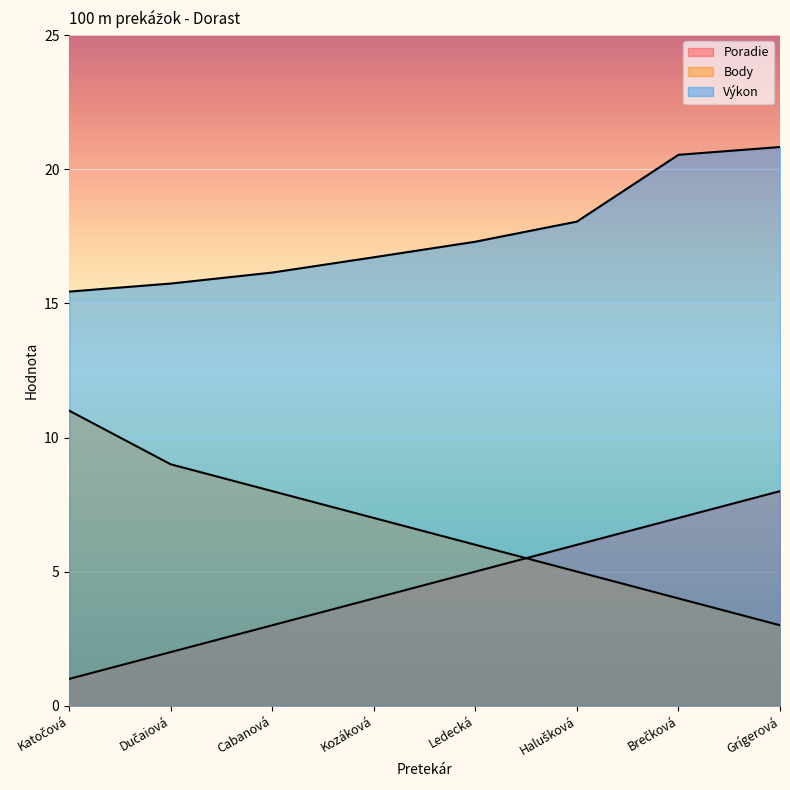

What is the average value of the Výkon series?

17.6